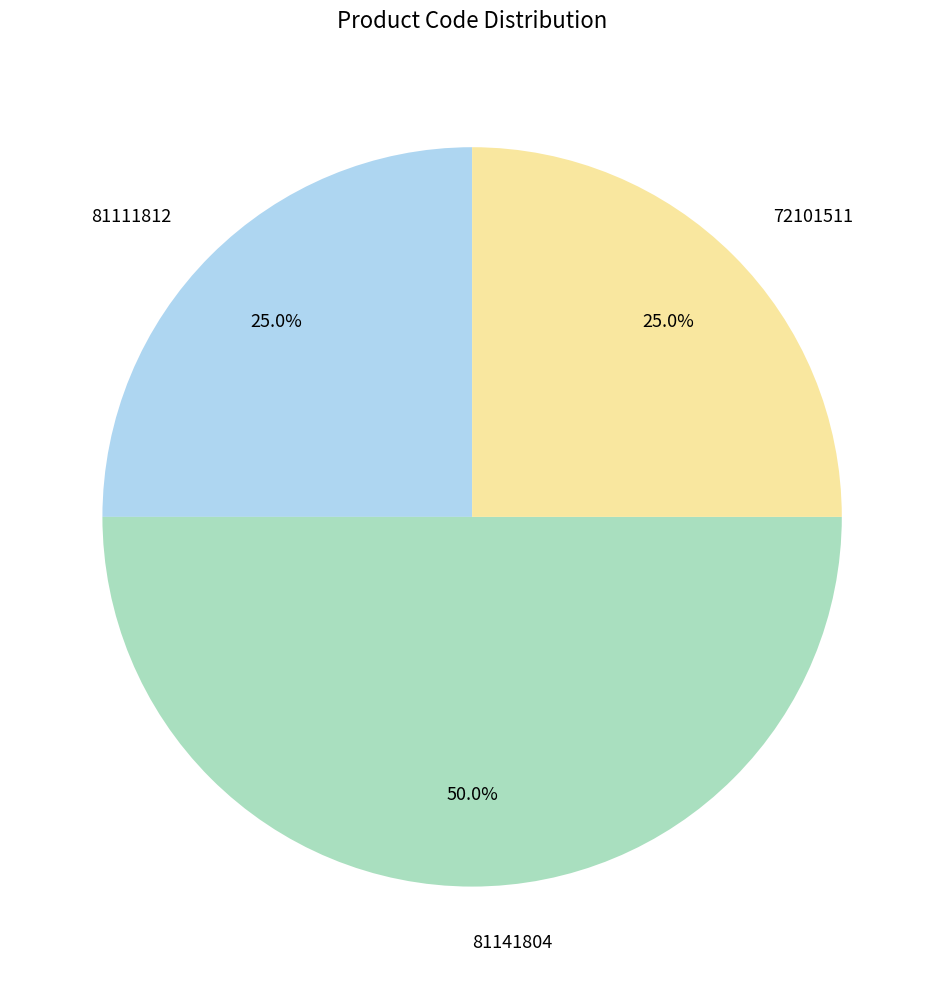

Which category has the biggest portion of the pie?

81141804